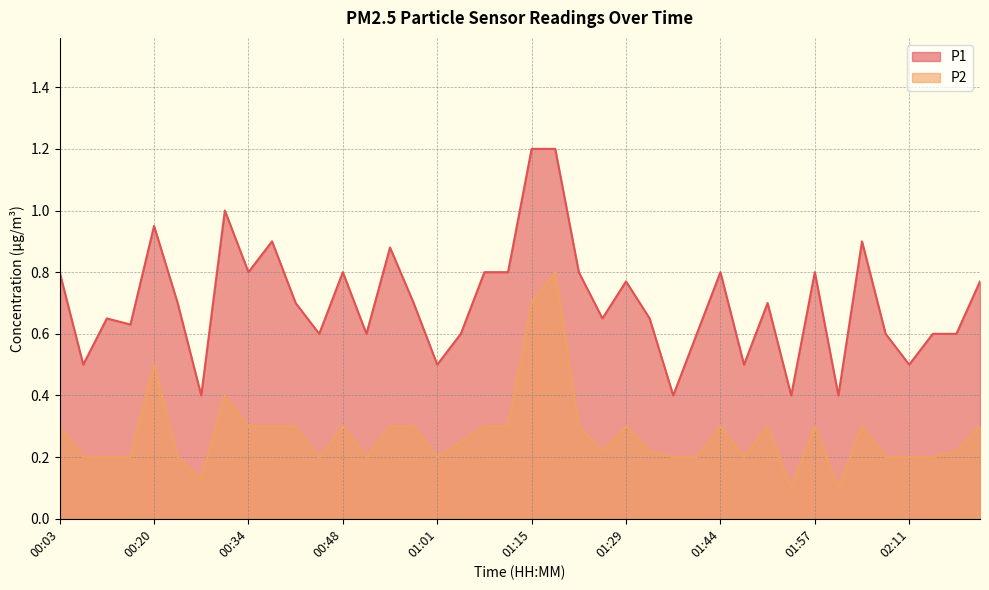

How many P2 values are between 0 and 1?

40